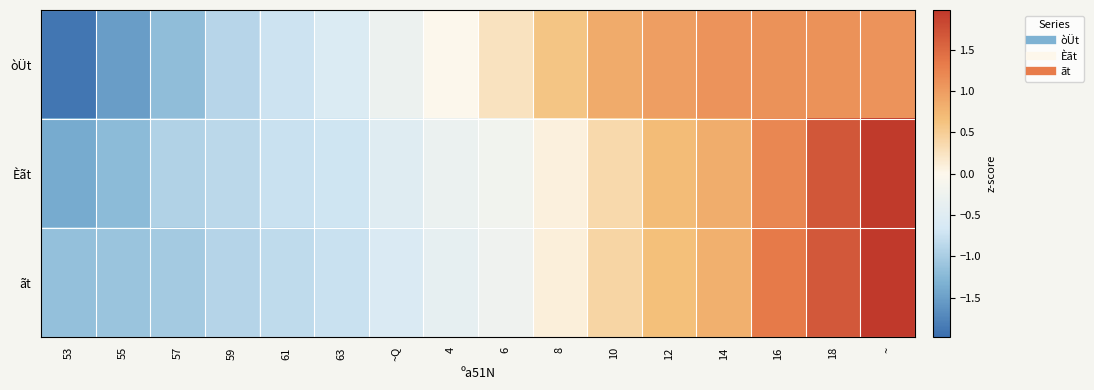

How many distinct data groups are displayed?

3